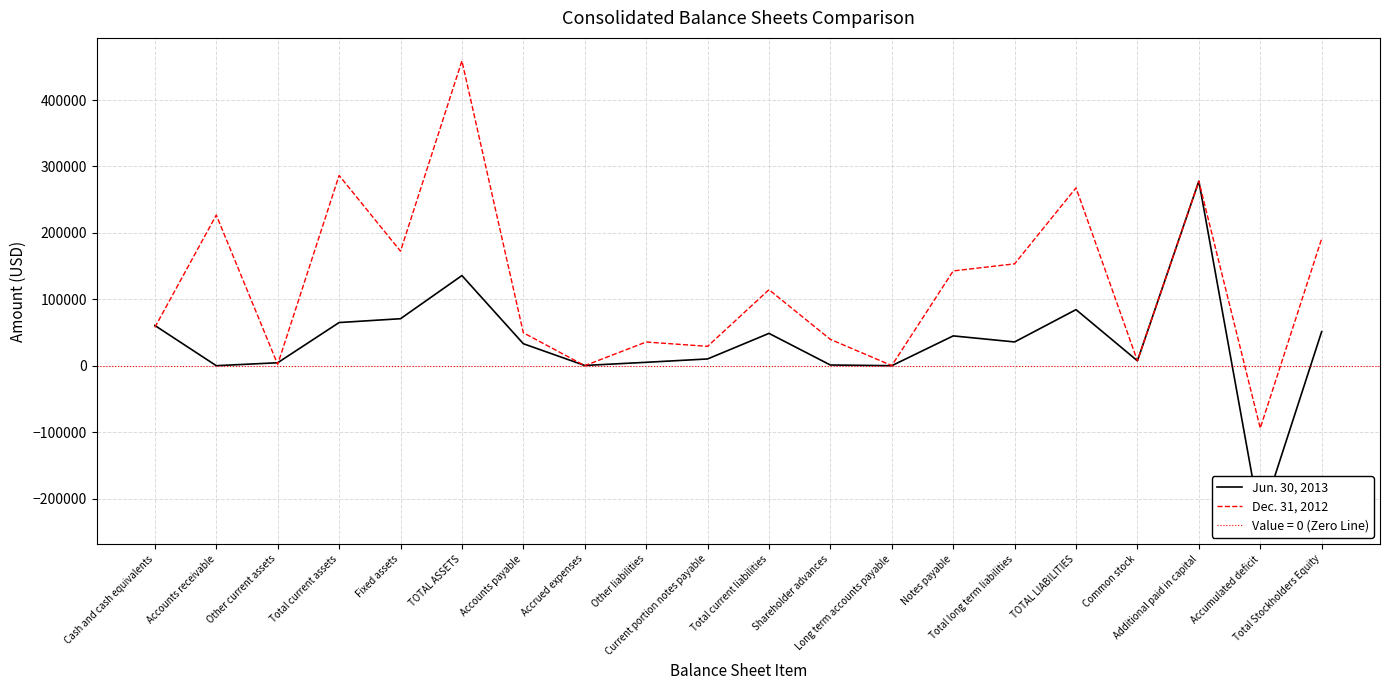

How many values in the Dec. 31, 2012 series are below 114416?

10